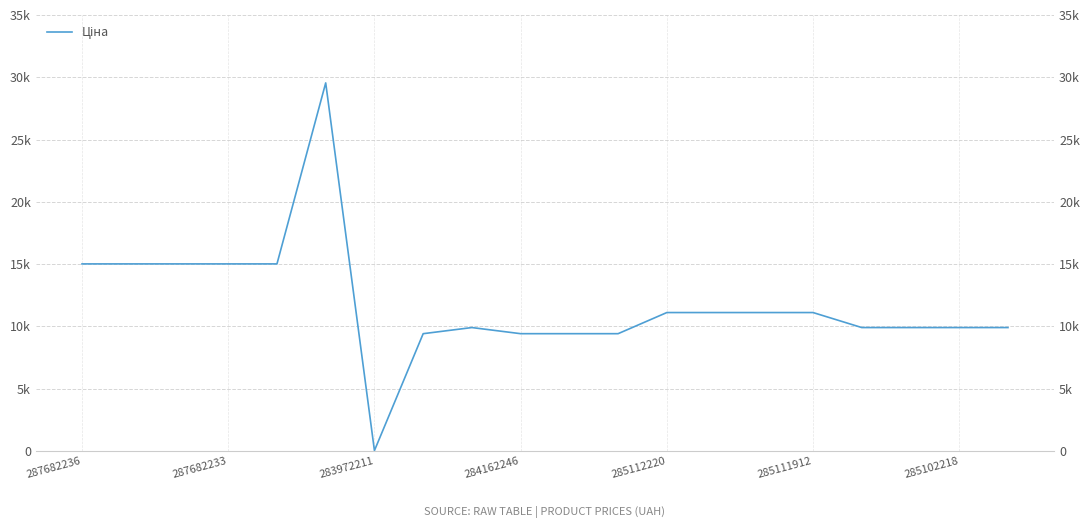

Does the chart have visible grid lines?

Yes